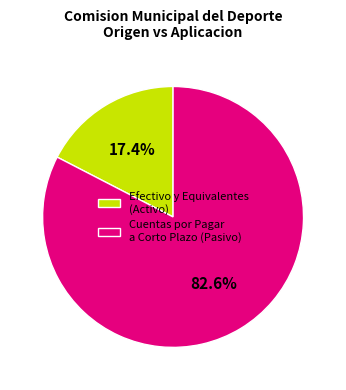

What percentage is NOT represented by Efectivo y Equivalentes (Activo)?

82.6%